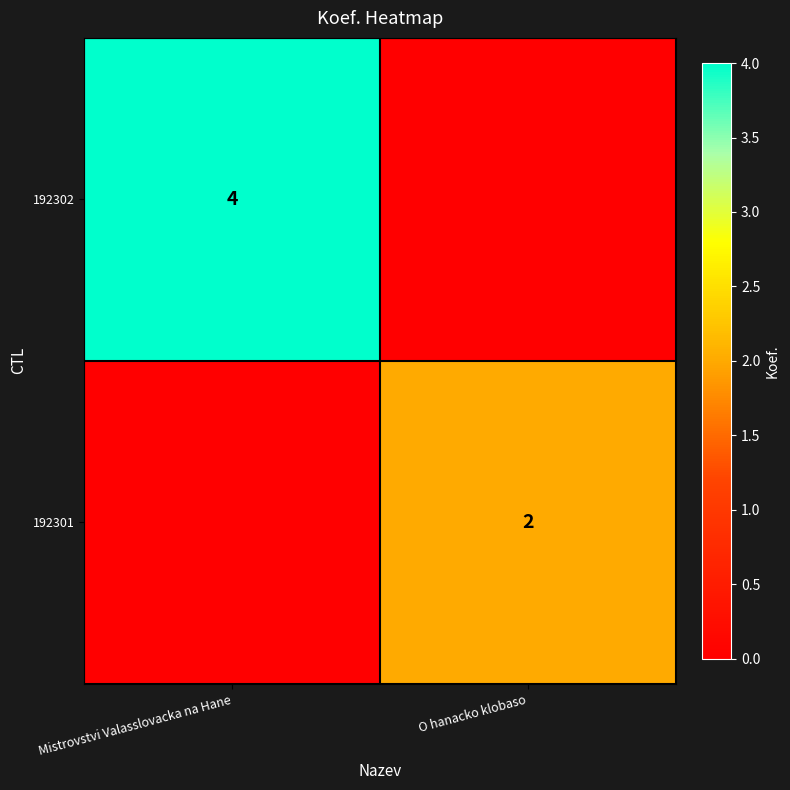

The value of 192301 at O hanacko klobaso is 1. True or false?

False